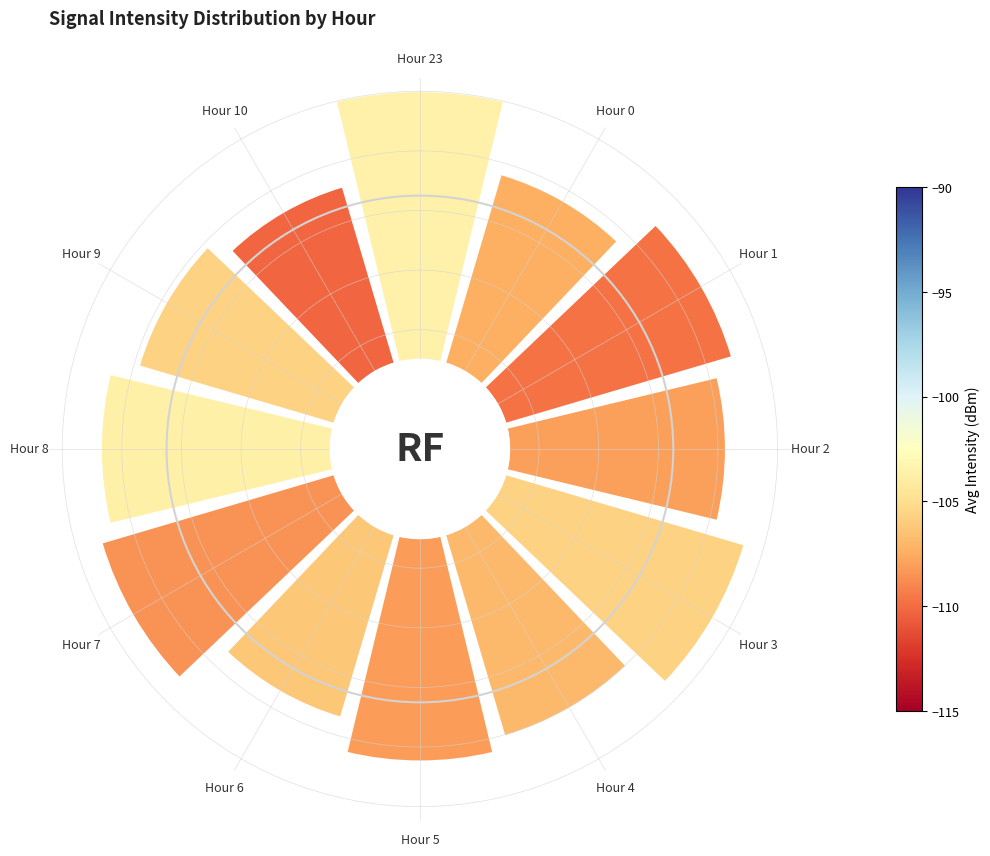

Which slice is the smallest?

Hour 10